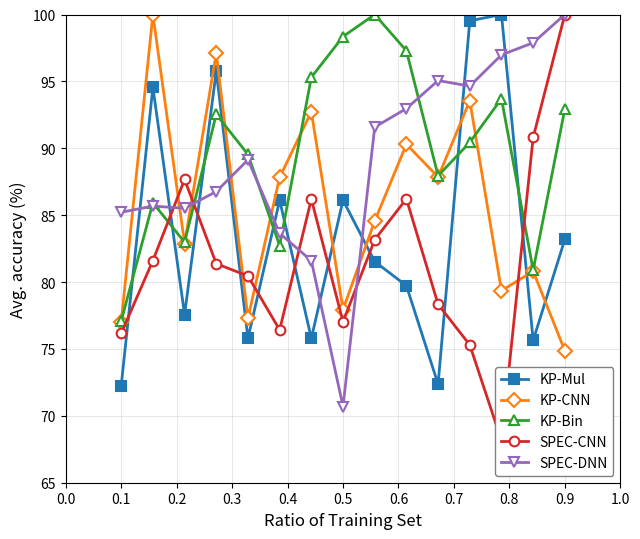

What is the value of the KP-Bin point at the 6th from the left?

82.7